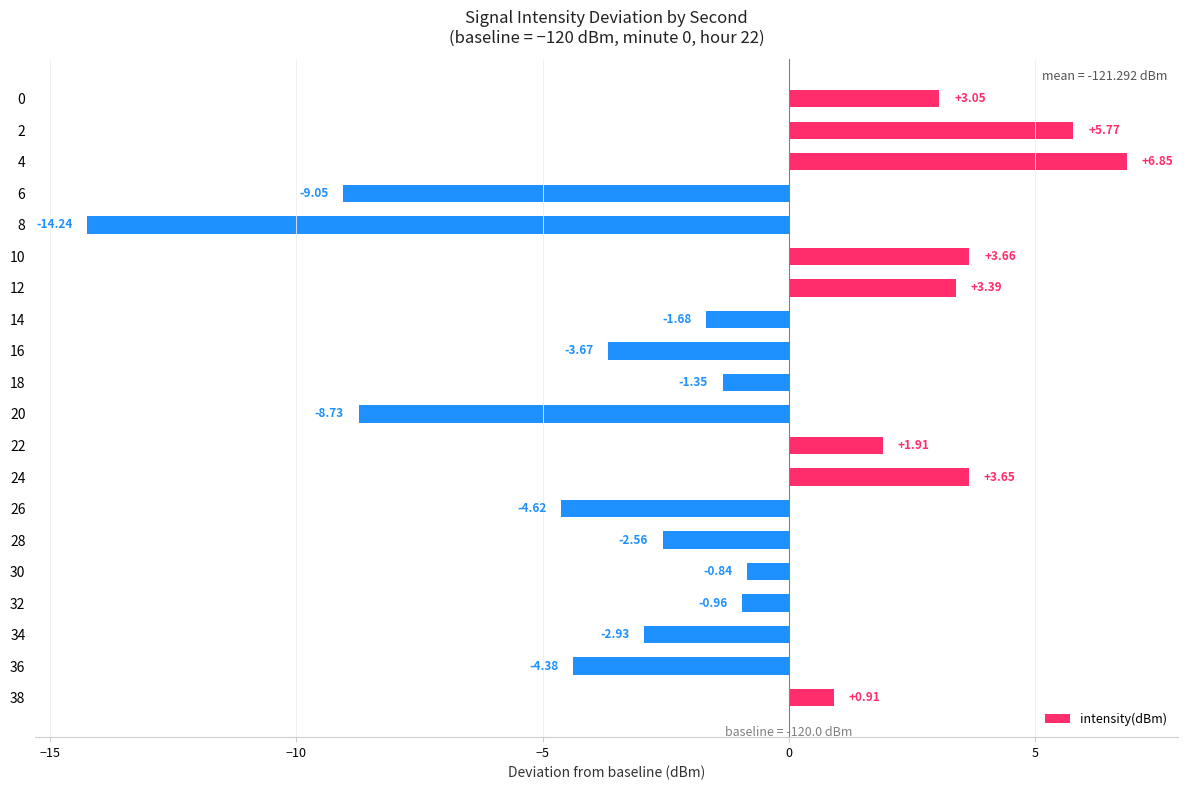

What is the ratio of the value at 4 to the value at 2?

1.2